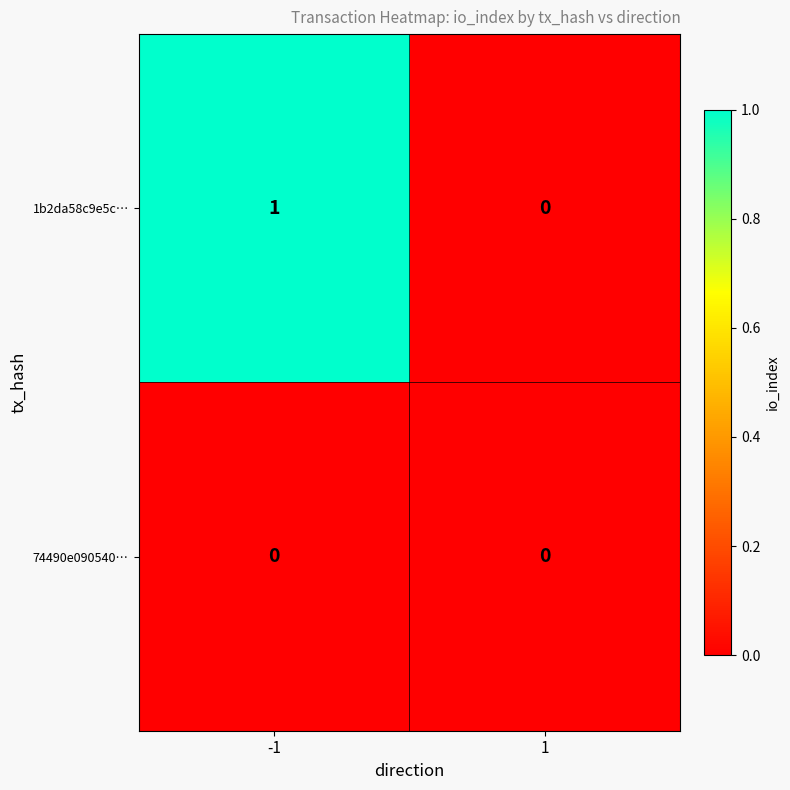

Is it true that 74490e090540… equals 0 at 1?

True